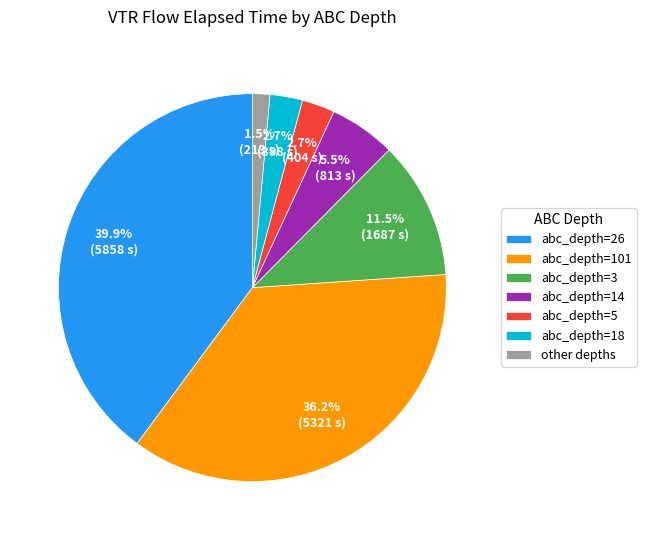

What is the total percentage of abc_depth=18 and abc_depth=26?

42.6%